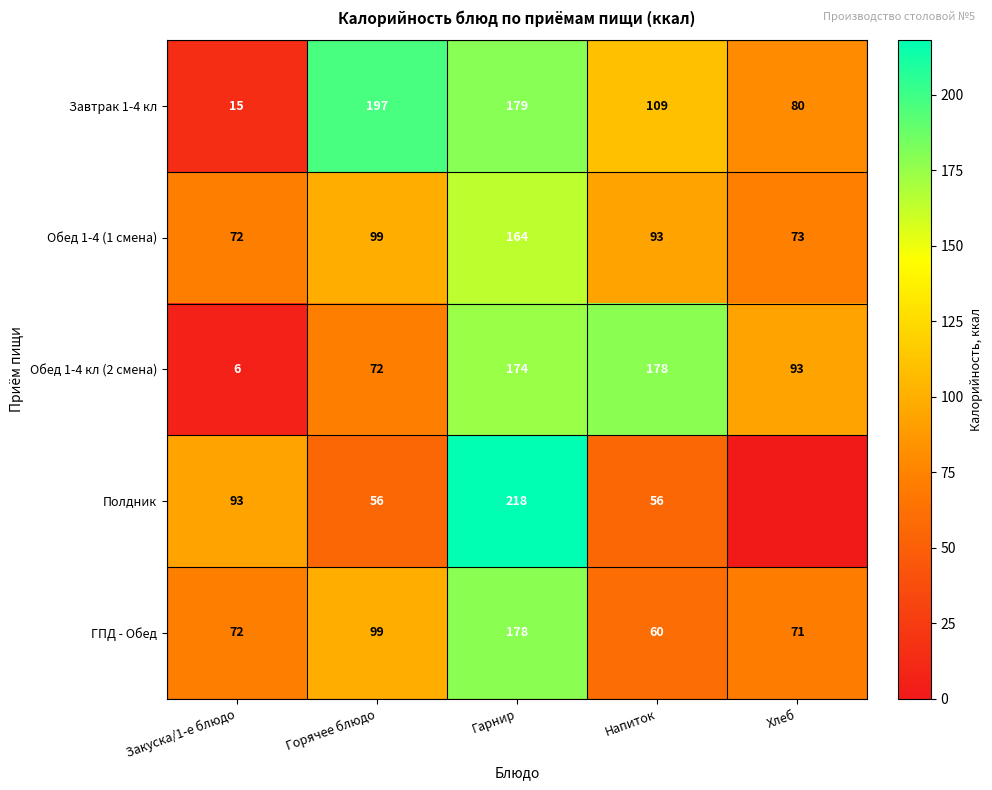

What is the difference between the maximum and minimum values in the Обед 1-4 (1 смена) series?

92